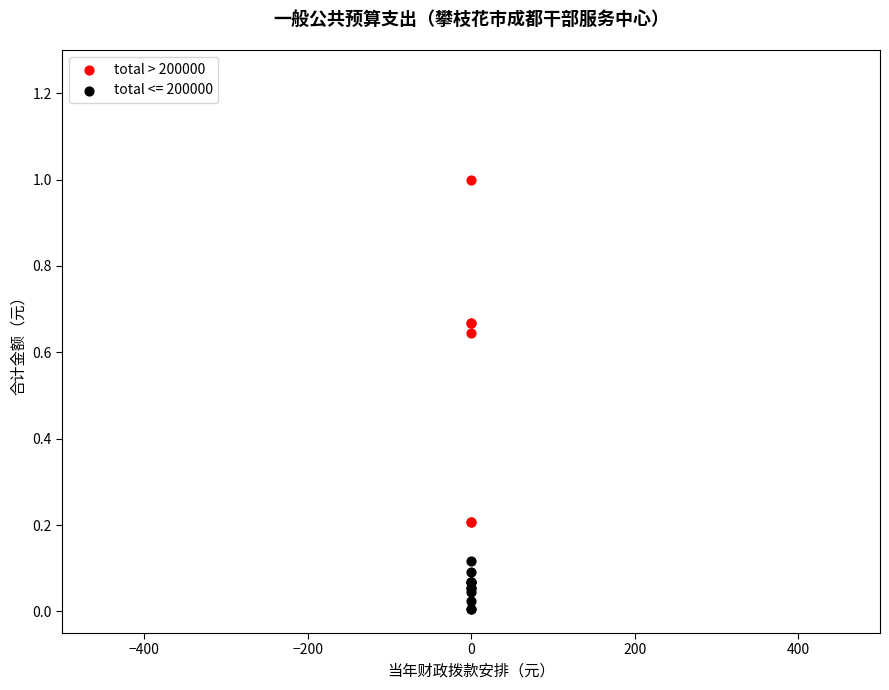

Which series contains the highest Y value?

total > 200000